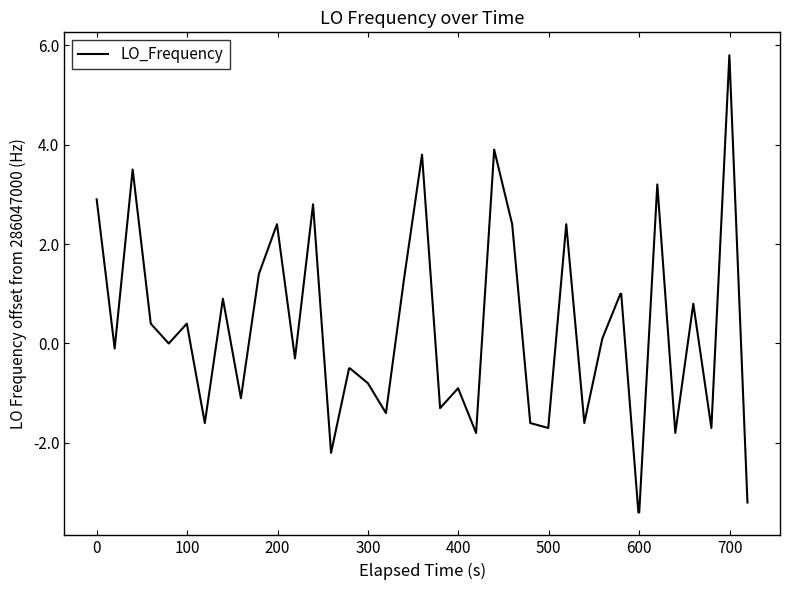

What is the difference between the maximum and minimum values?

9.2